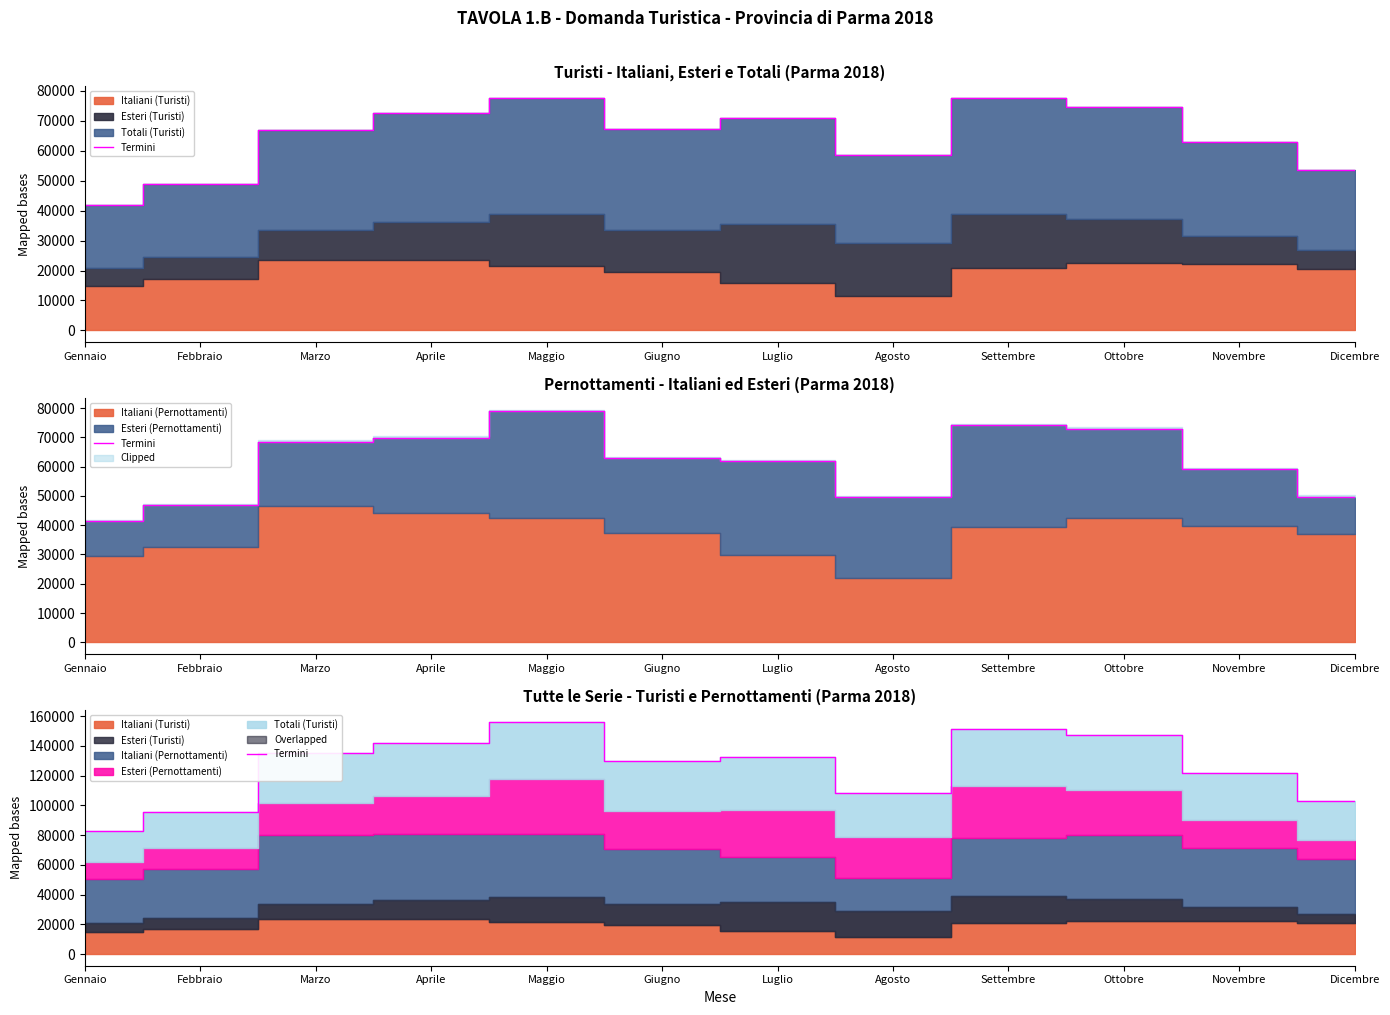

What is the difference between the second highest and minimum values?

68615